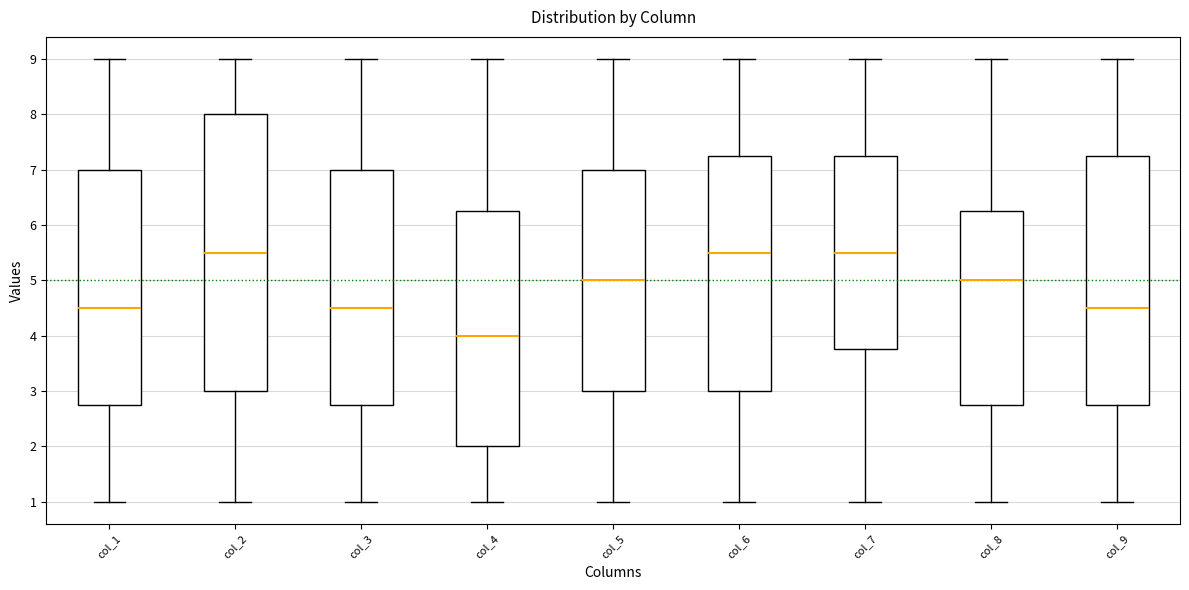

Where does the lower whisker of the box for col_9 end on the y-axis? The values are not printed on the chart, so give them approximately, as read against the axis.

1.0